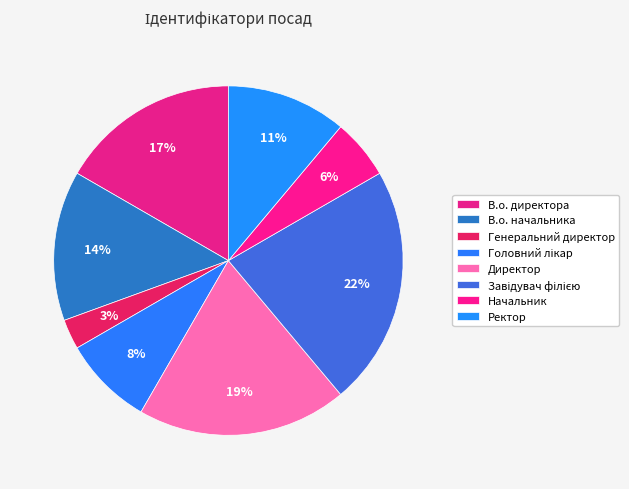

True or false: Завідувач філією accounts for 30% of the total.

False